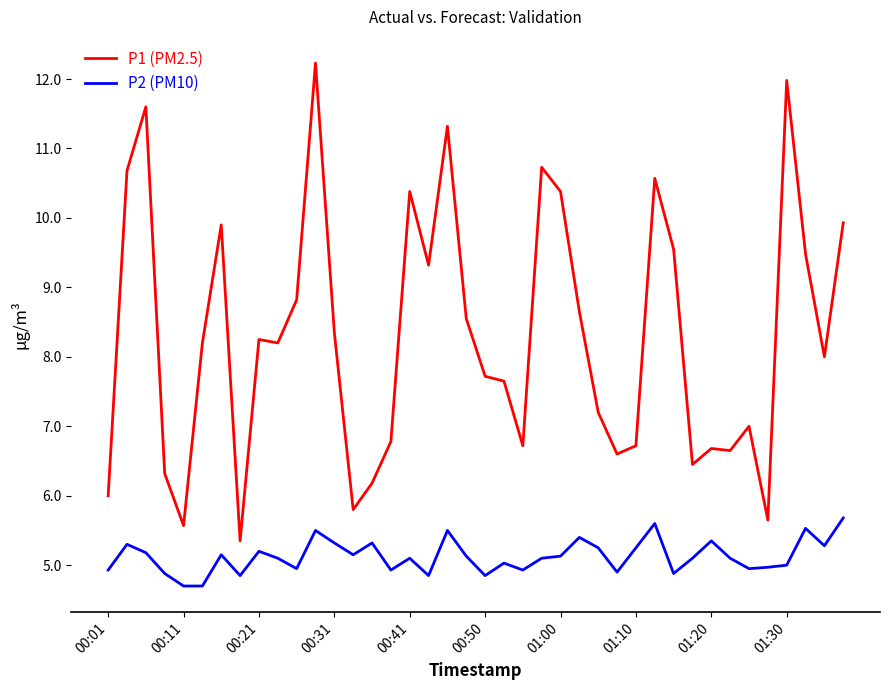

What is the greatest value displayed?

12.2